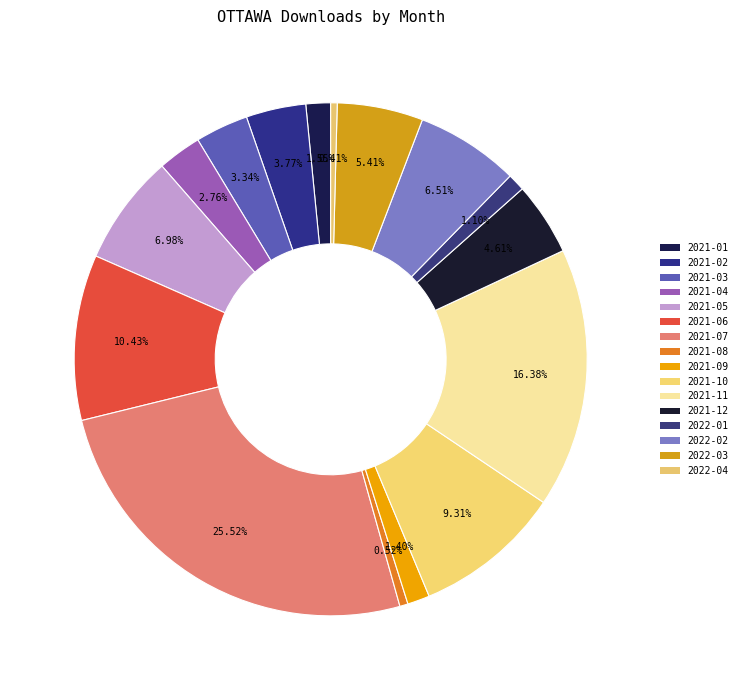

Count the number of slices in the pie.

16